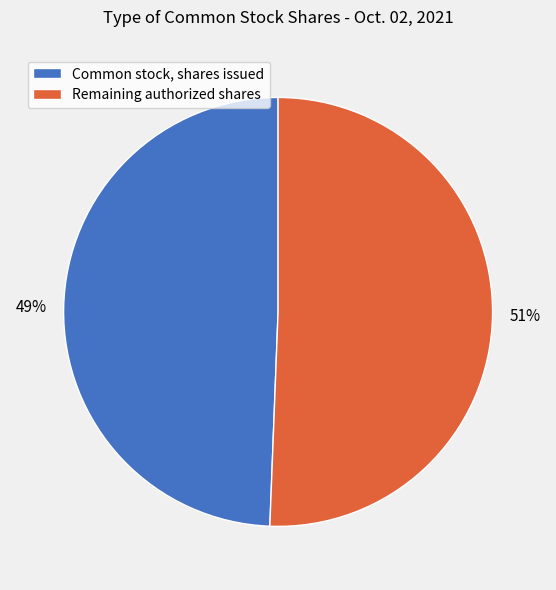

Which slice is the smallest?

Common stock, shares issued